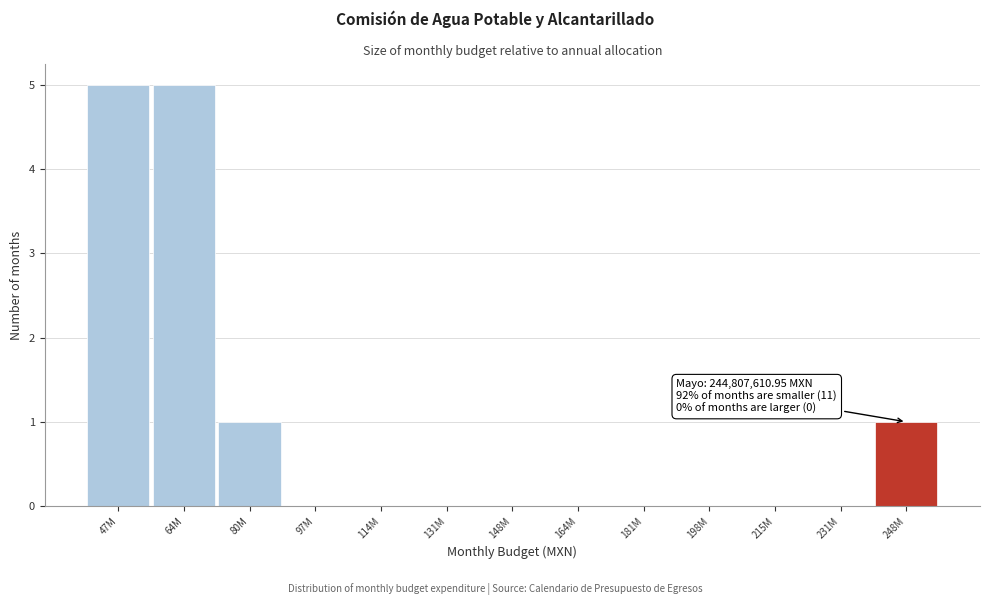

Reading left to right, transcribe all the data shown in this chart.

47M=5	64M=5	80M=1	97M=0	114M=0	131M=0	148M=0	164M=0	181M=0	198M=0	215M=0	231M=0	248M=1